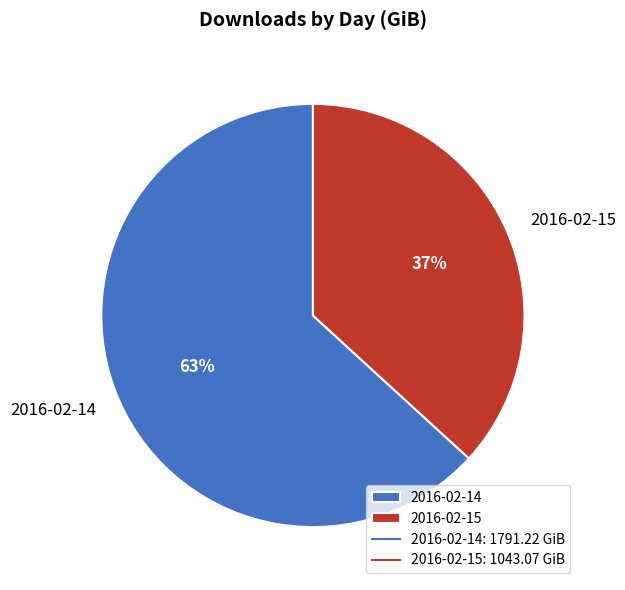

What is the ratio of the value at 2016-02-15 to the value at 2016-02-14?

0.6